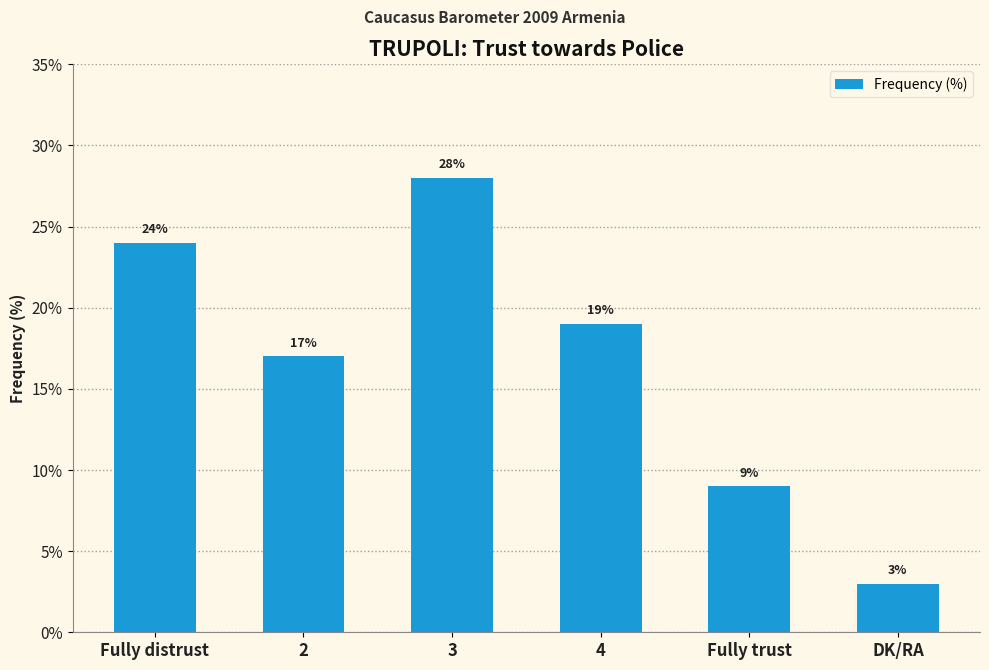

Rank the categories by value from highest to lowest.

3, Fully distrust, 4, 2, Fully trust, DK/RA